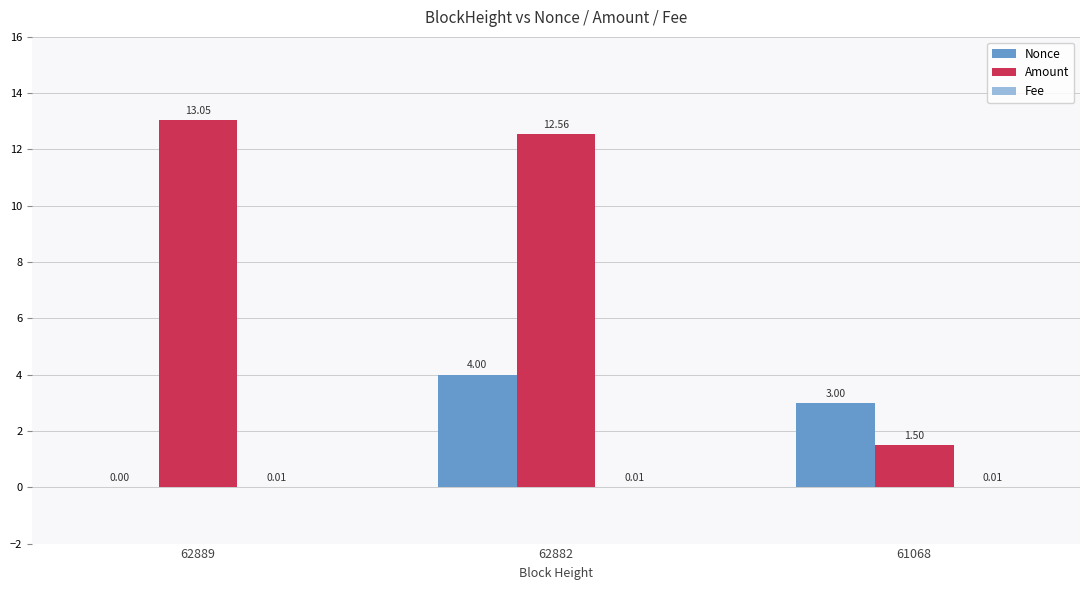

What is the sum of the Amount values at 62882 and 62889?

25.6